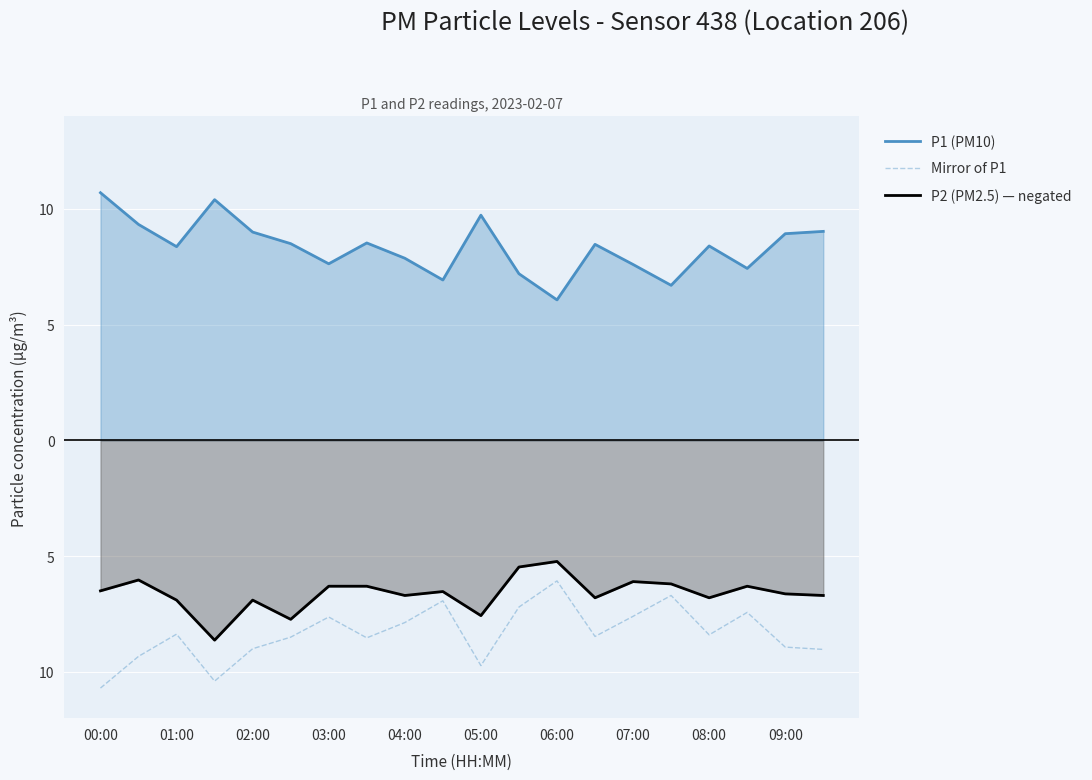

What are all the series names shown in the legend?

P1 (PM10), Mirror of P1, P2 (PM2.5) — negated